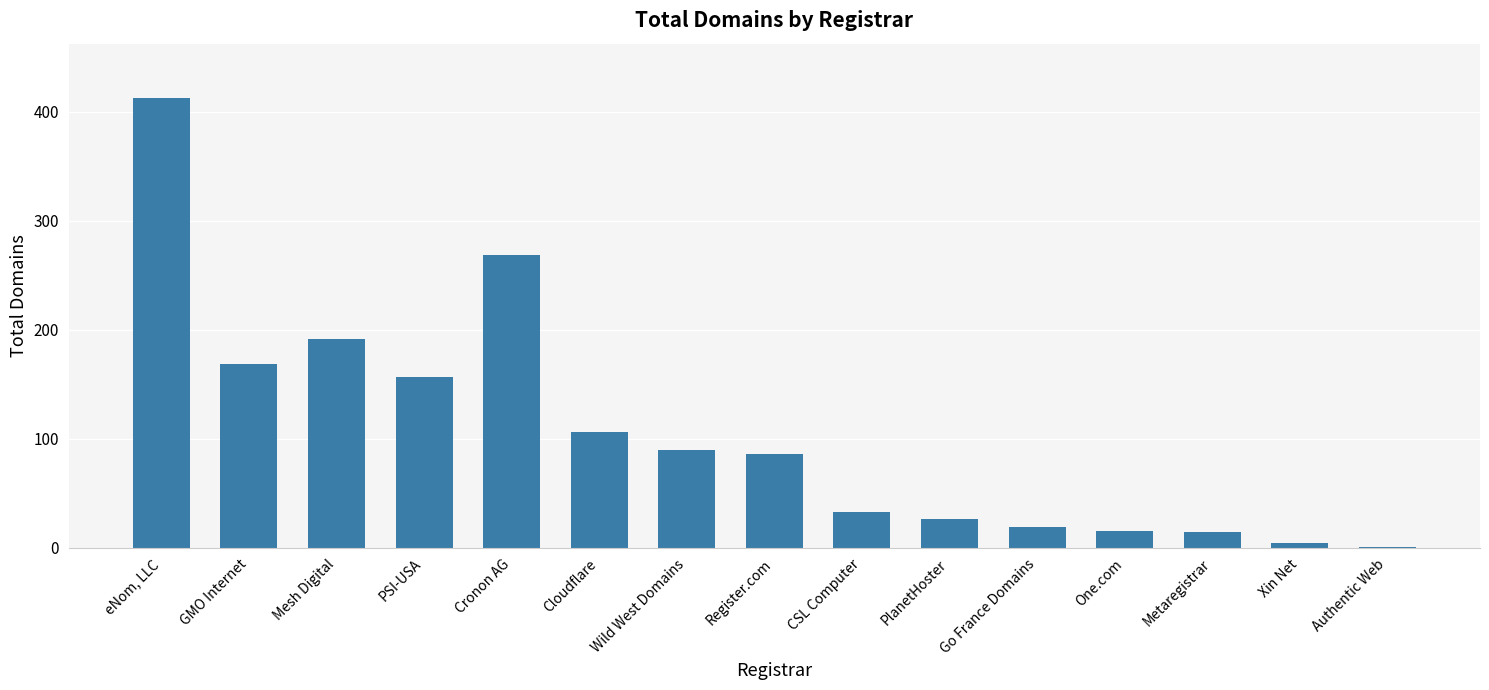

Is it true that the value at PlanetHoster is 26?

True